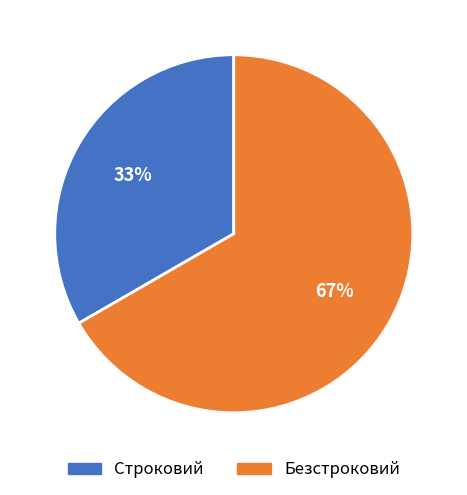

Count the number of slices in the pie.

2